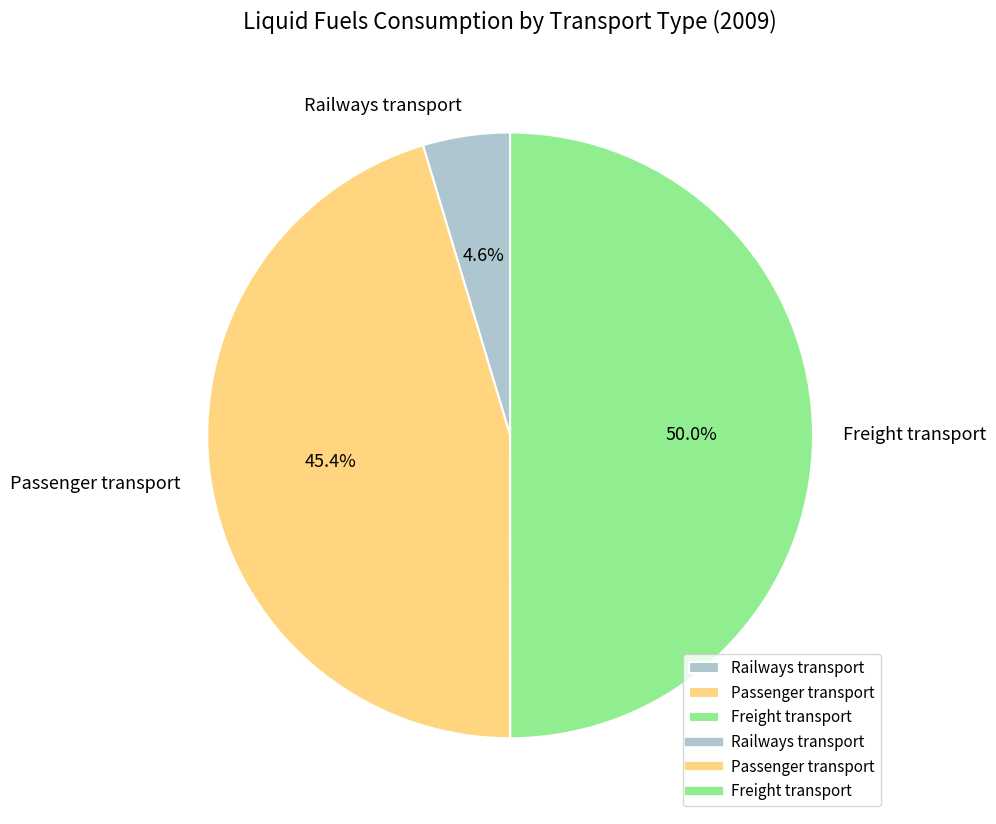

Which slice is the largest?

Freight transport